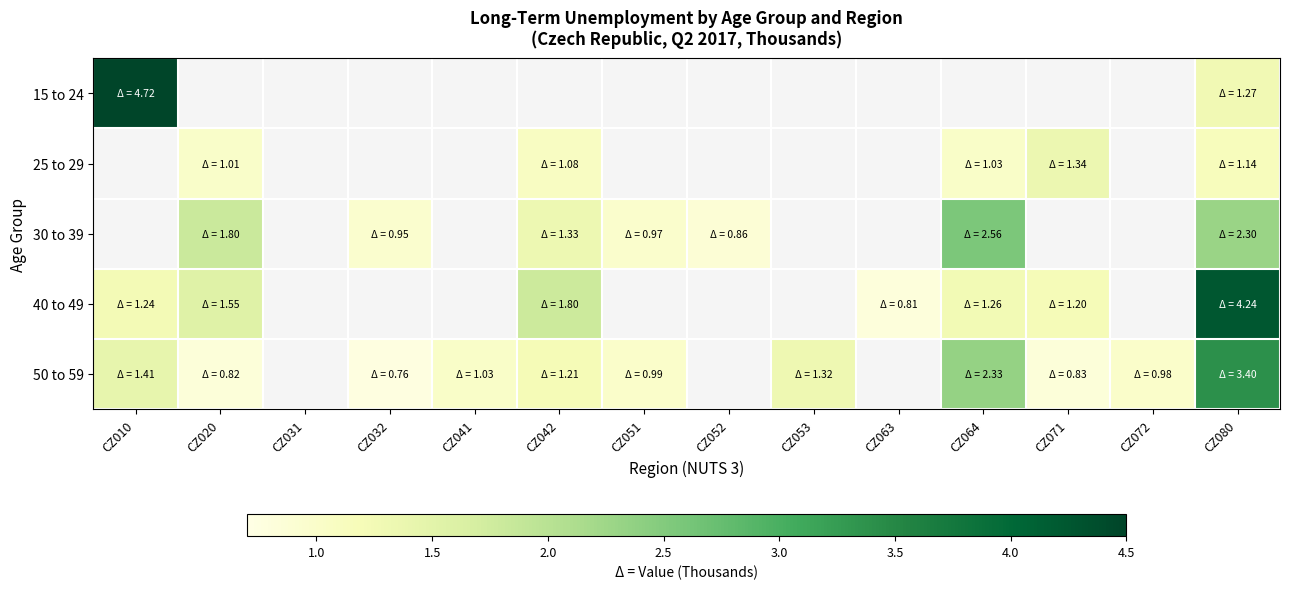

Is the value of 25 to 29 at CZ080 greater than the value of 50 to 59 at CZ042?

No